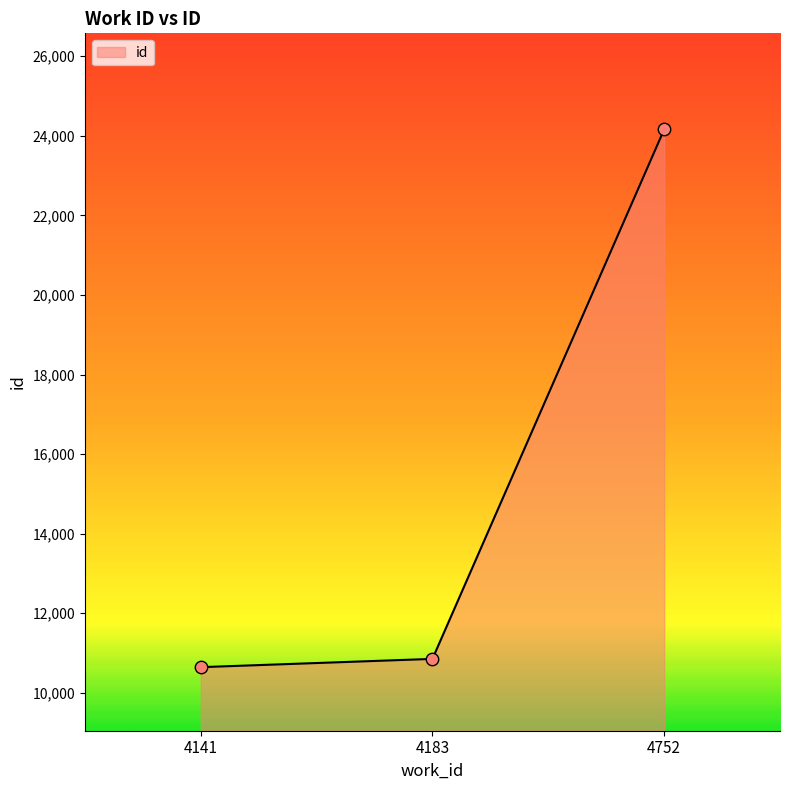

Between 4141 and 4183, which is larger?

4183